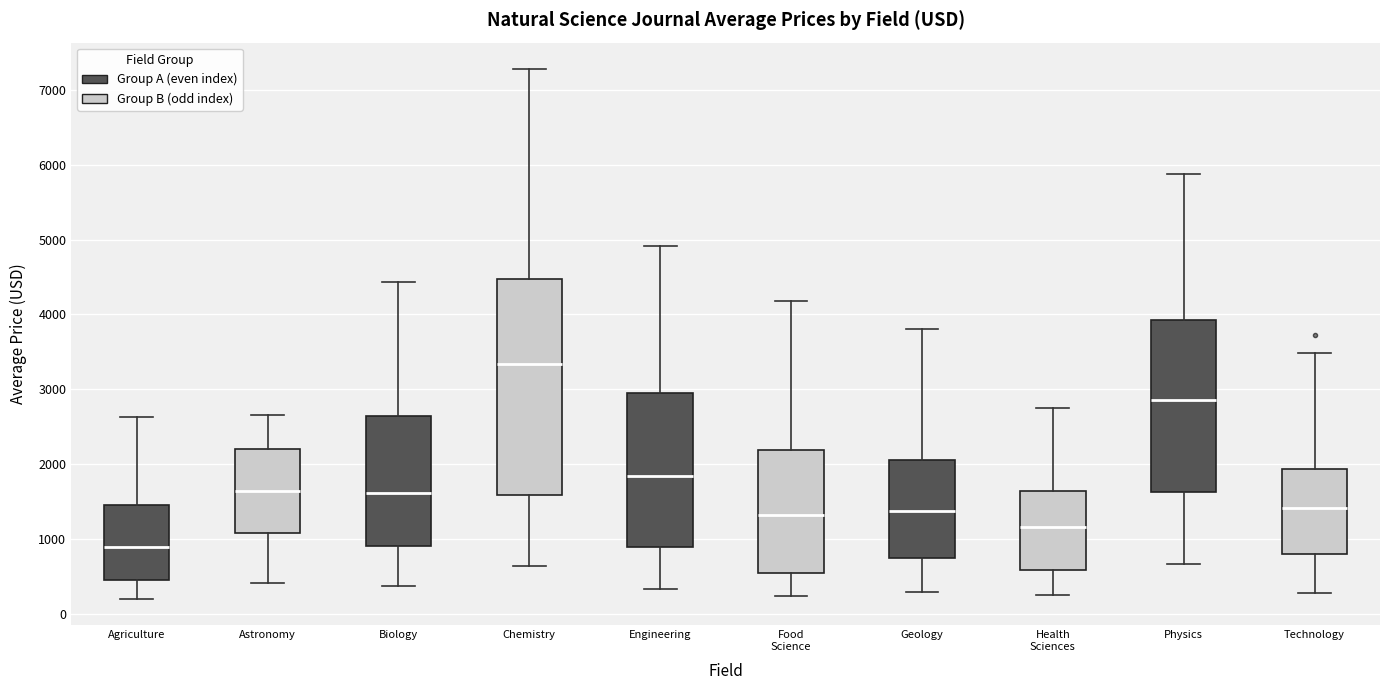

Reading left to right, transcribe this box plot: for each box, give where its median line is, the range the box spans, and where its two whiskers end, as read against the y-axis. The values are not printed on the chart, so give them approximately, as read against the axis.

Agriculture: median 900, box 400 to 1500, whiskers 200 to 2600
Astronomy: median 1600, box 1100 to 2200, whiskers 400 to 2700
Biology: median 1600, box 900 to 2600, whiskers 400 to 4400
Chemistry: median 3300, box 1600 to 4500, whiskers 600 to 7300
Engineering: median 1800, box 900 to 3000, whiskers 300 to 4900
Food Science: median 1300, box 500 to 2200, whiskers 200 to 4200
Geology: median 1400, box 800 to 2100, whiskers 300 to 3800
Health Sciences: median 1200, box 600 to 1600, whiskers 300 to 2800
Physics: median 2900, box 1600 to 3900, whiskers 700 to 5900
Technology: median 1400, box 800 to 1900, whiskers 300 to 3500